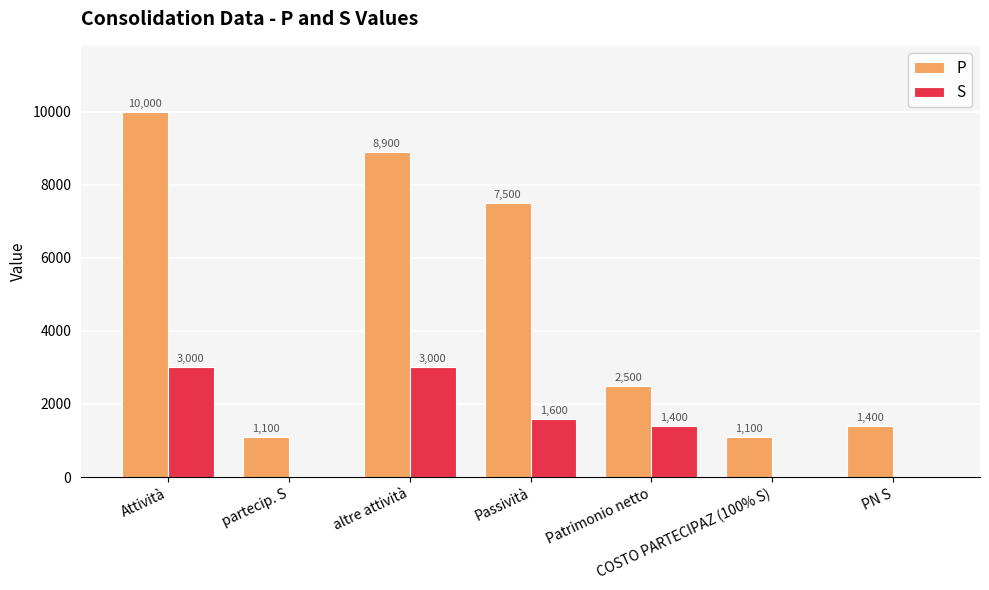

Which series changed the most between altre attività and COSTO PARTECIPAZ (100% S)?

P